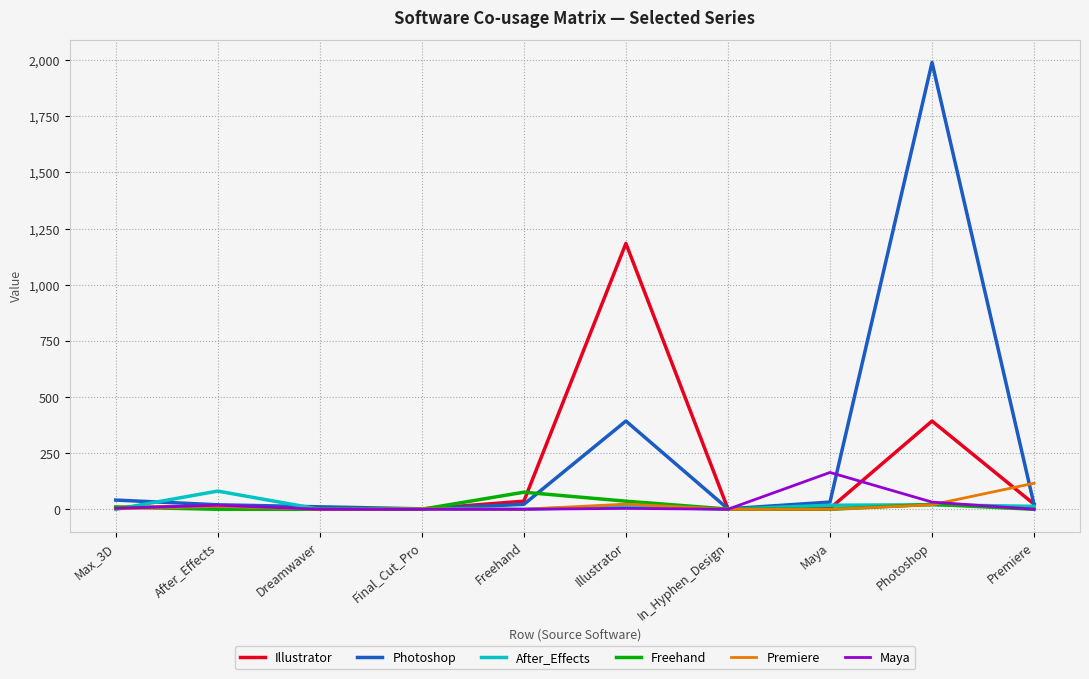

At which label does Photoshop reach its peak?

Photoshop